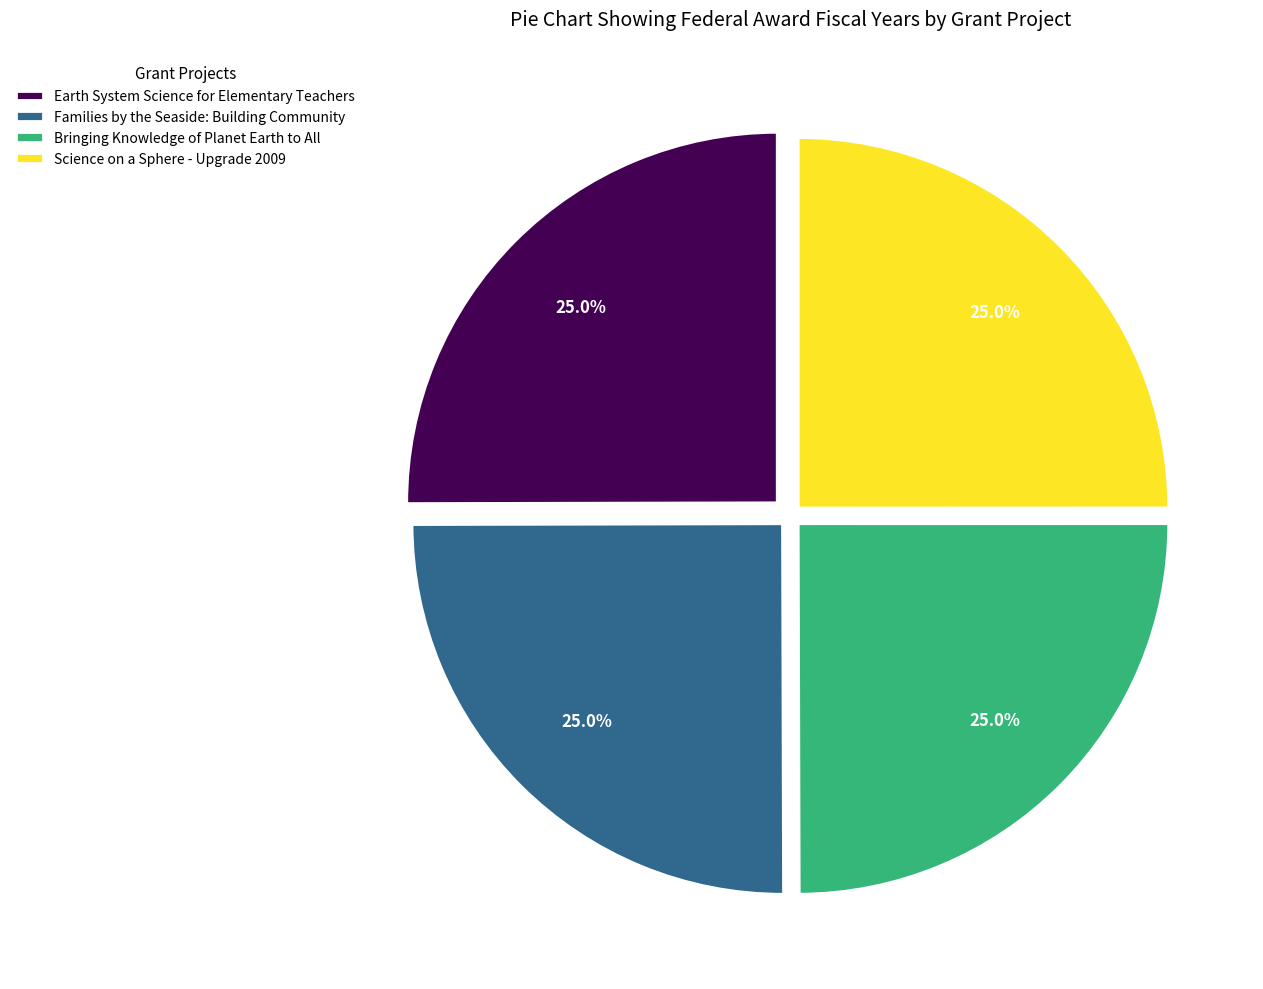

The Earth System Science for Elementary Teachers slice represents 25% of the pie. True or false?

True